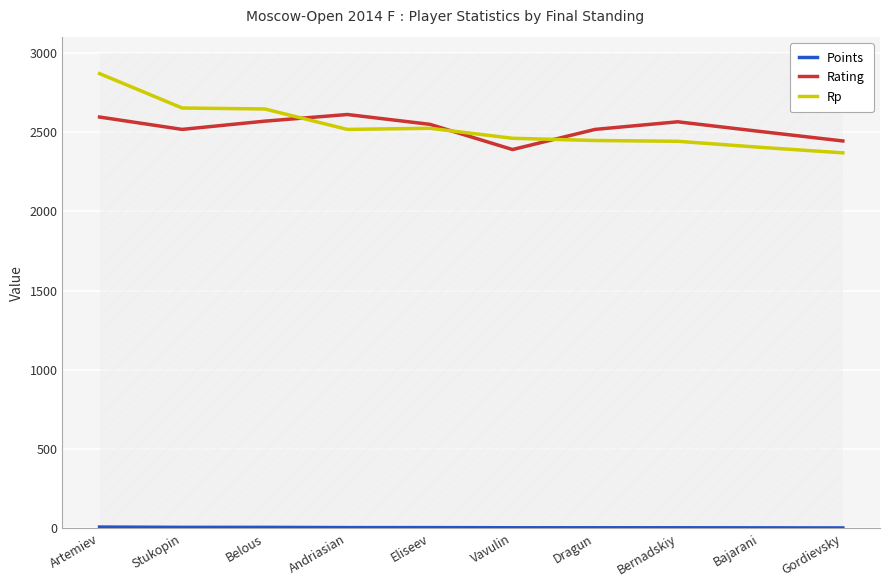

Reading left to right, extract all data points from this chart.

Points: 8.0	6.0	6.0	4.5	4.5	3.5	3.5	3.5	3.0	2.5
Rating: 2595.0	2517.0	2569.0	2611.0	2549.0	2390.0	2517.0	2565.0	2504.0	2444.0
Rp: 2869.0	2652.0	2646.0	2517.0	2524.0	2461.0	2447.0	2442.0	2404.0	2369.0